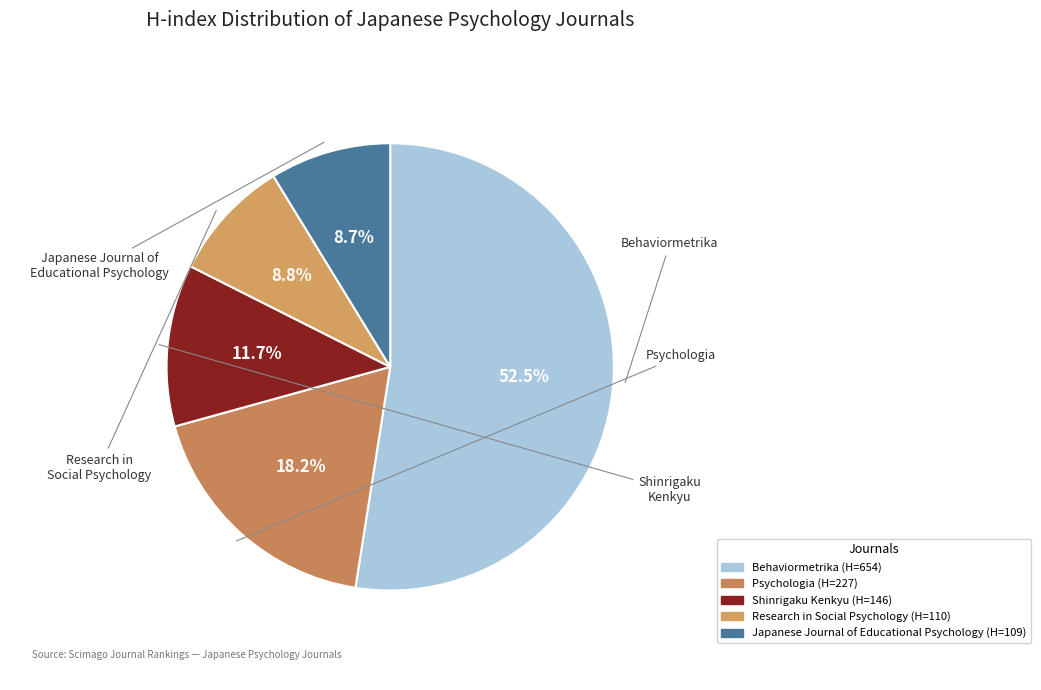

To the nearest percent, what portion does Psychologia represent?

18%